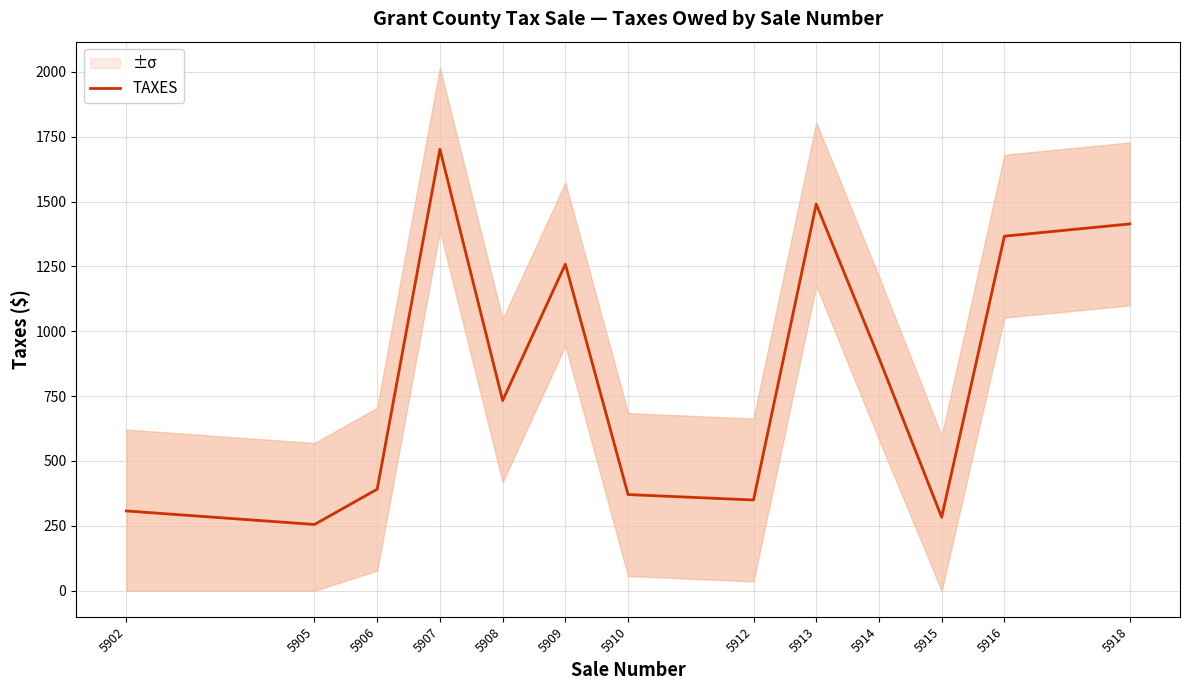

Where does the data first go above 733?

5907